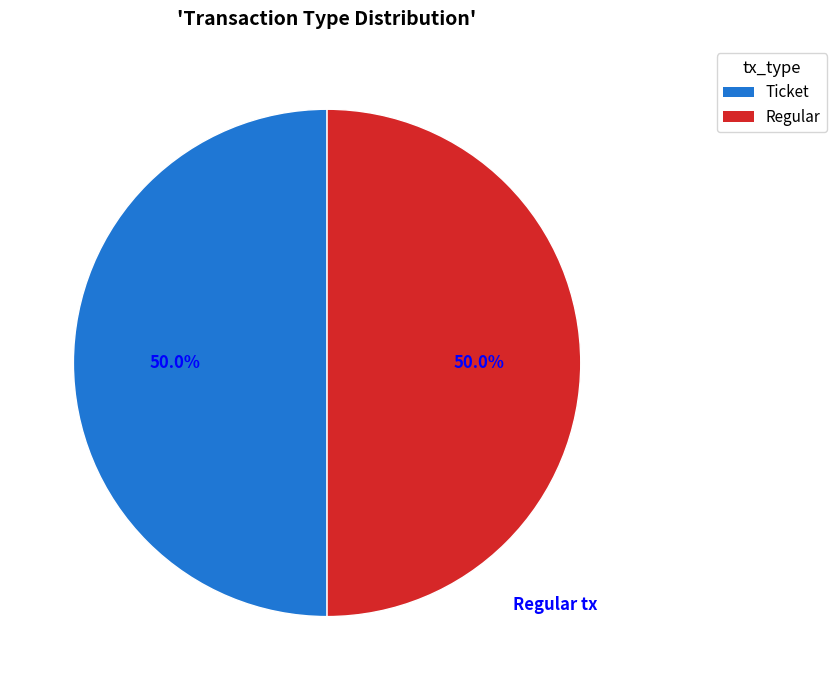

To the nearest percent, what is the average slice percentage?

50%